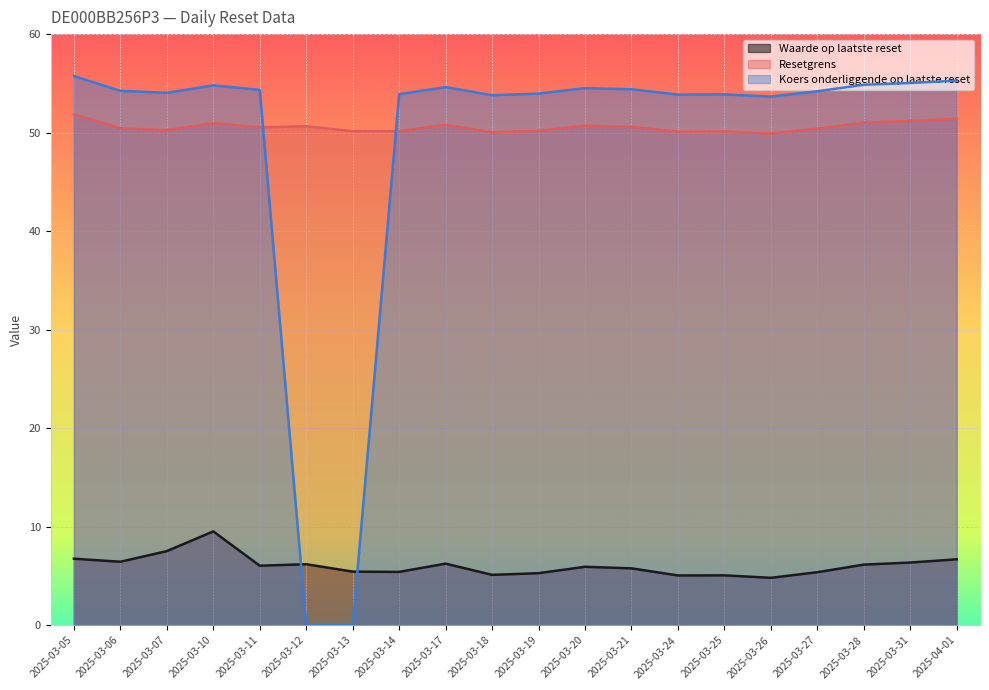

In Koers onderliggende op laatste reset, how many points are lower than both neighbors (excluding endpoints)?

4